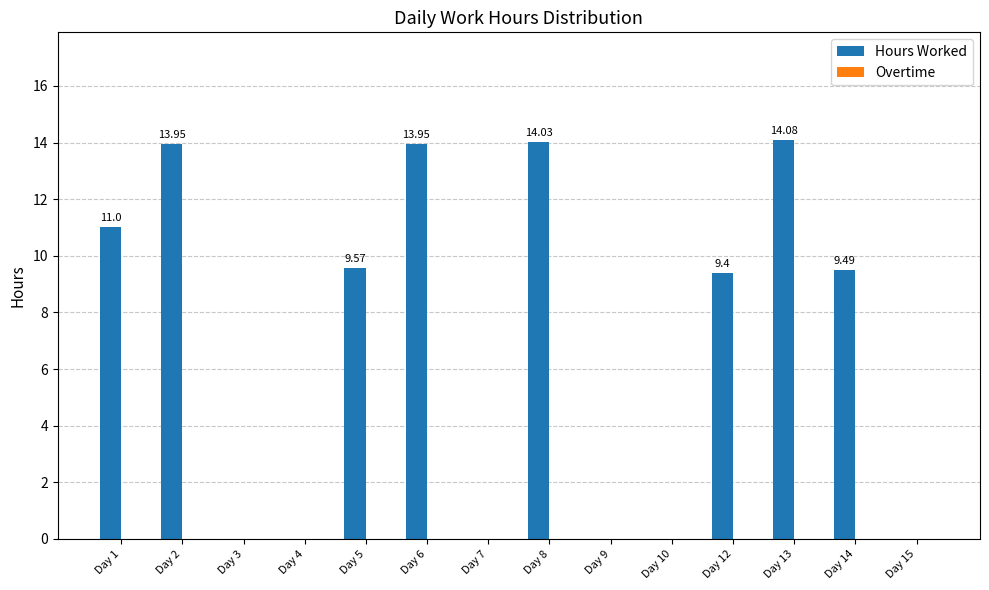

Count the number of data series in this chart.

1